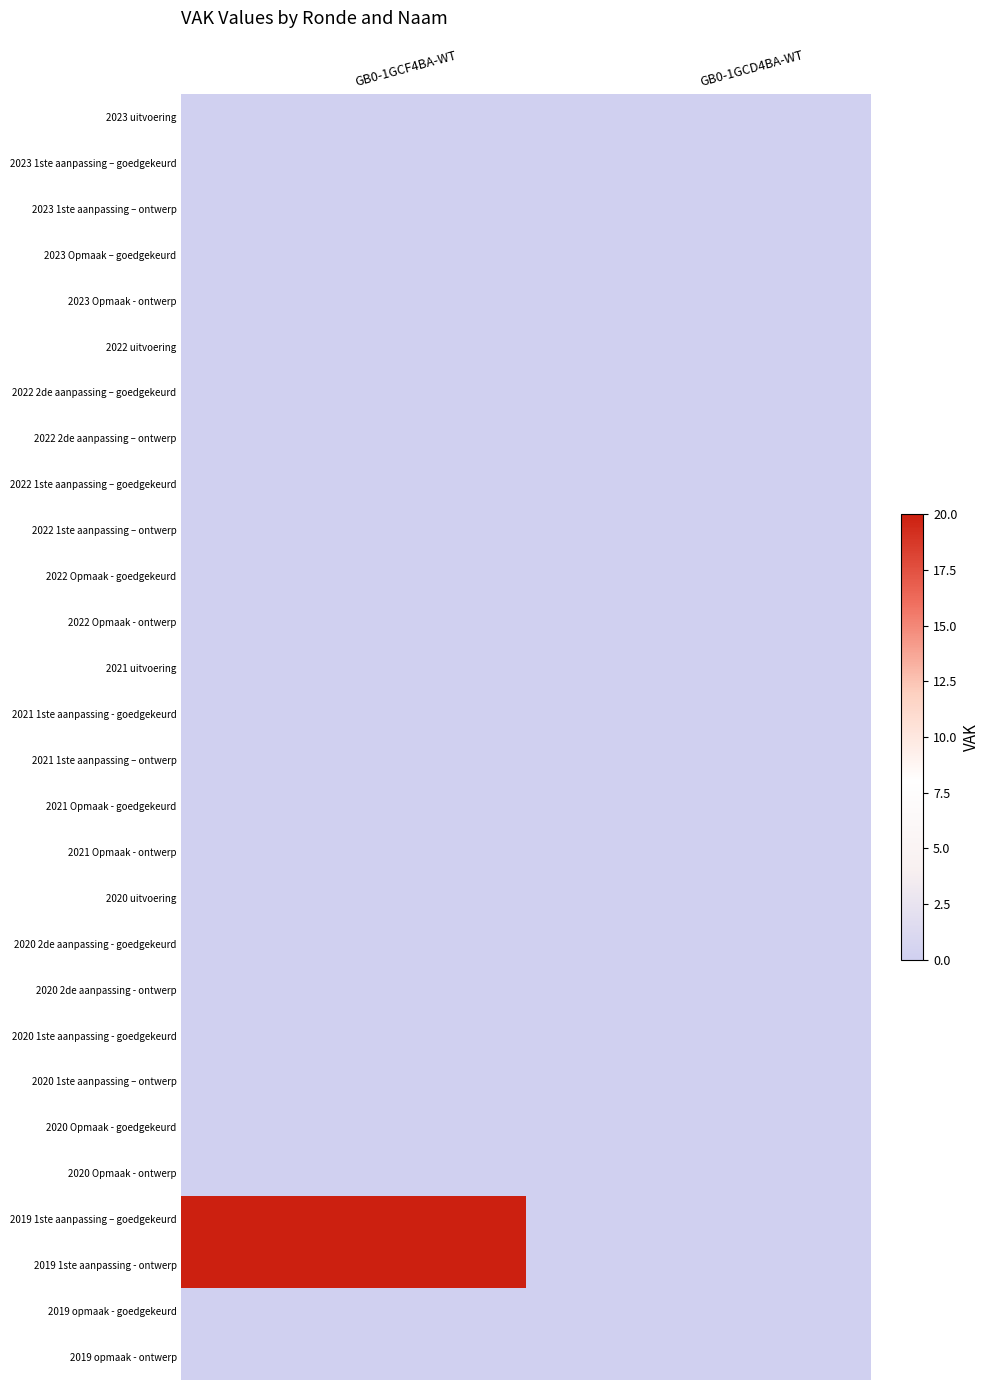

At which category is the sum across all series the highest?

GB0-1GCF4BA-WT